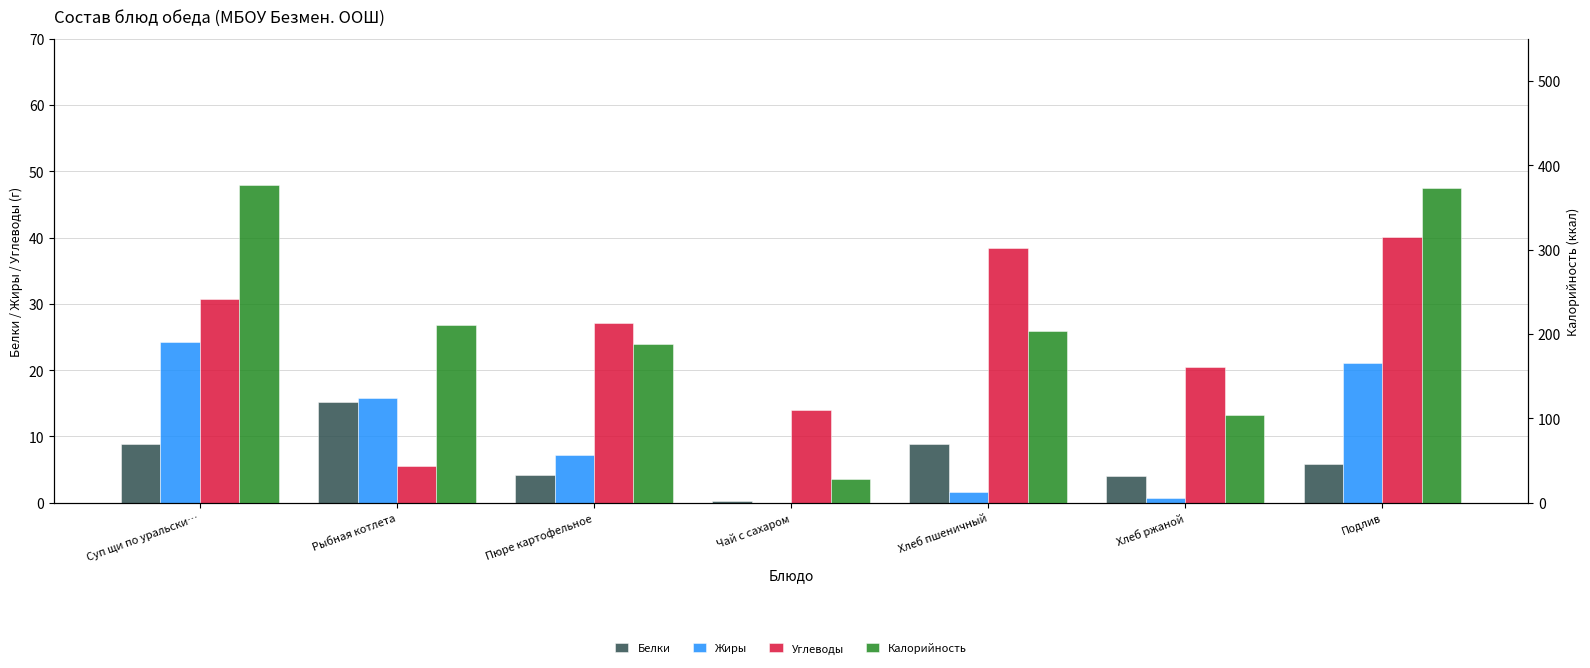

Which series has the largest total across all categories?

Калорийность